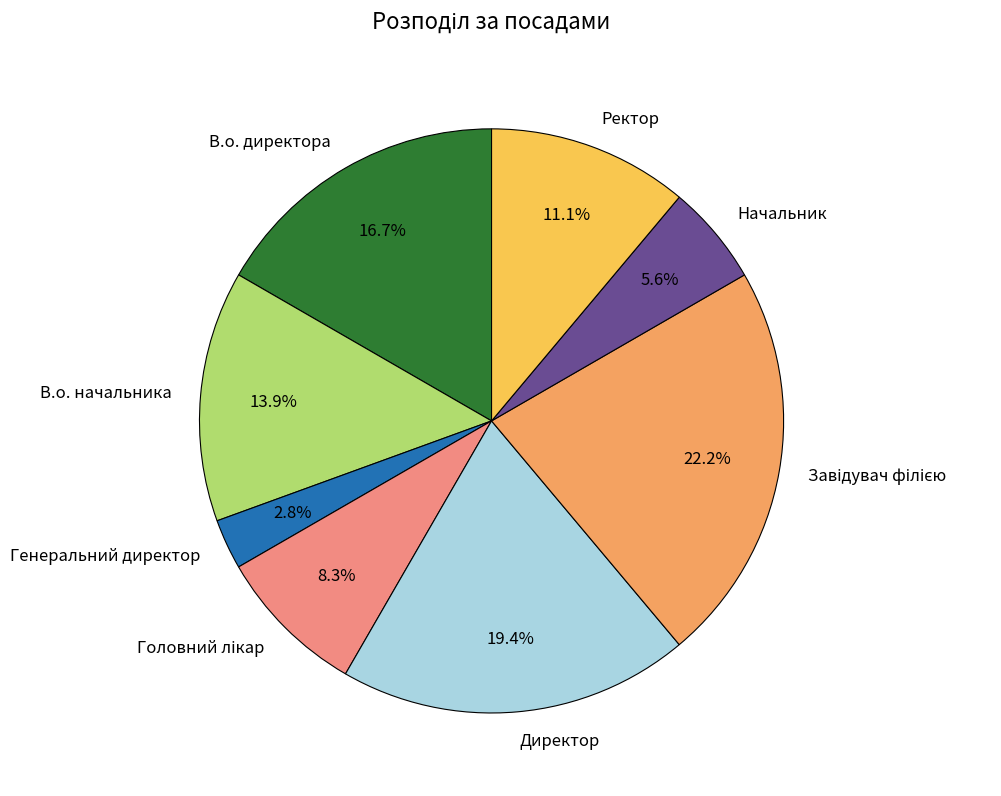

What percentage is the В.о. директора slice, to the nearest percent?

17%